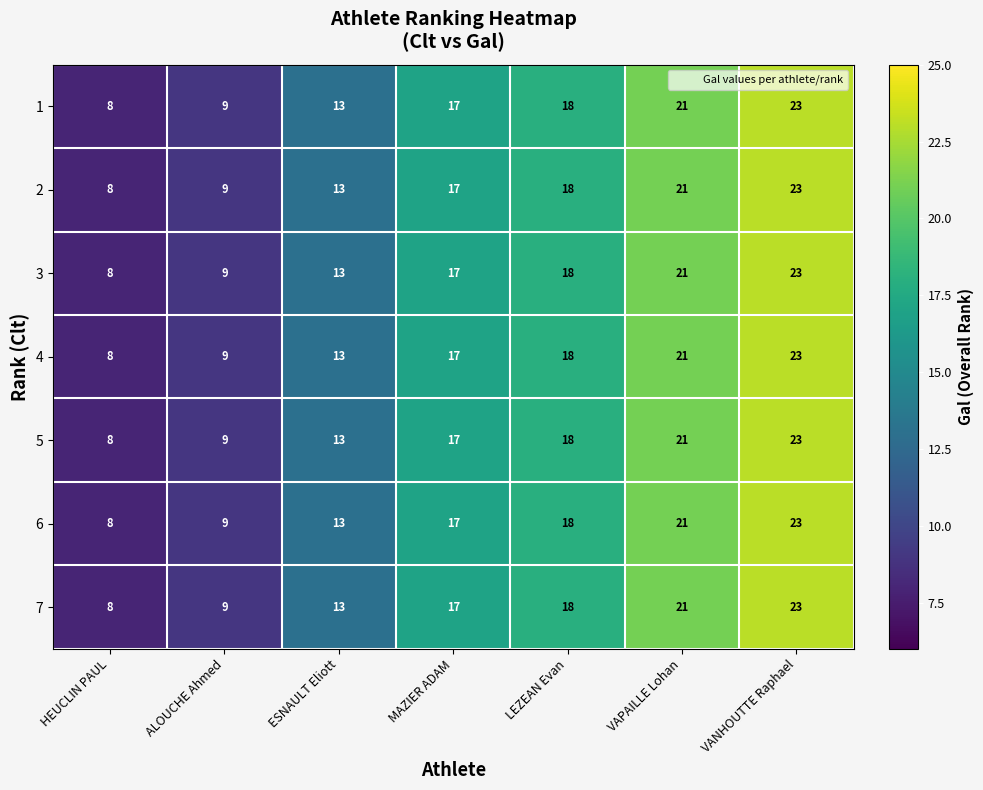

What is the total value across all series at LEZEAN Evan?

126